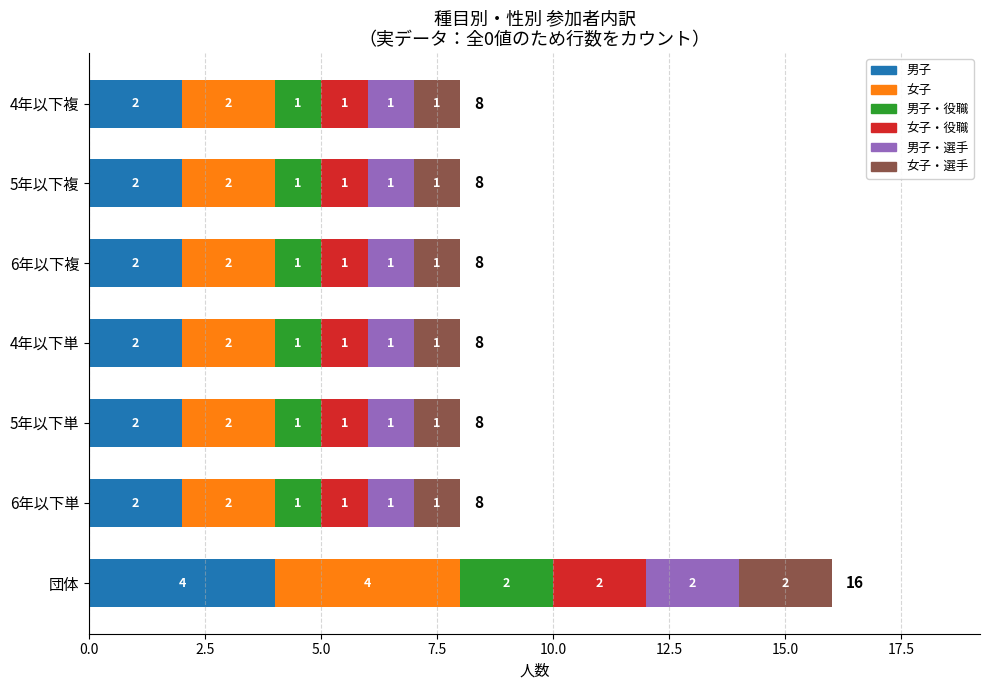

At which category is the sum across all series the highest?

団体